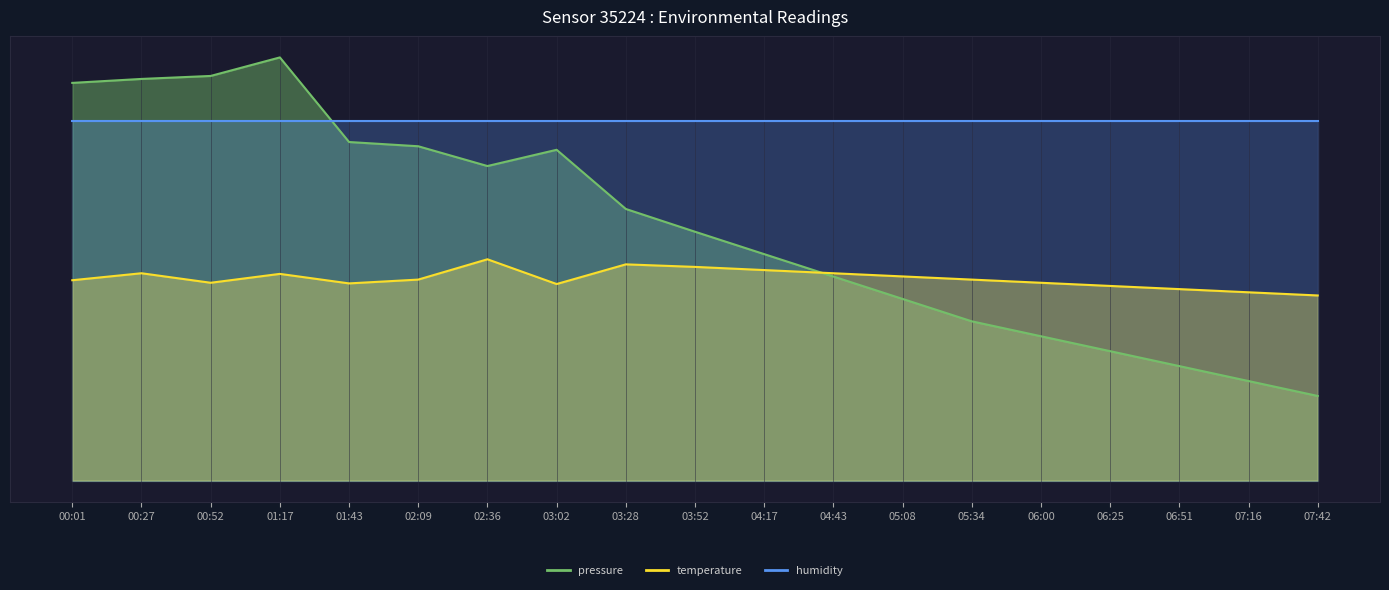

What is the value of the temperature point at the 19th from the left?

4.4